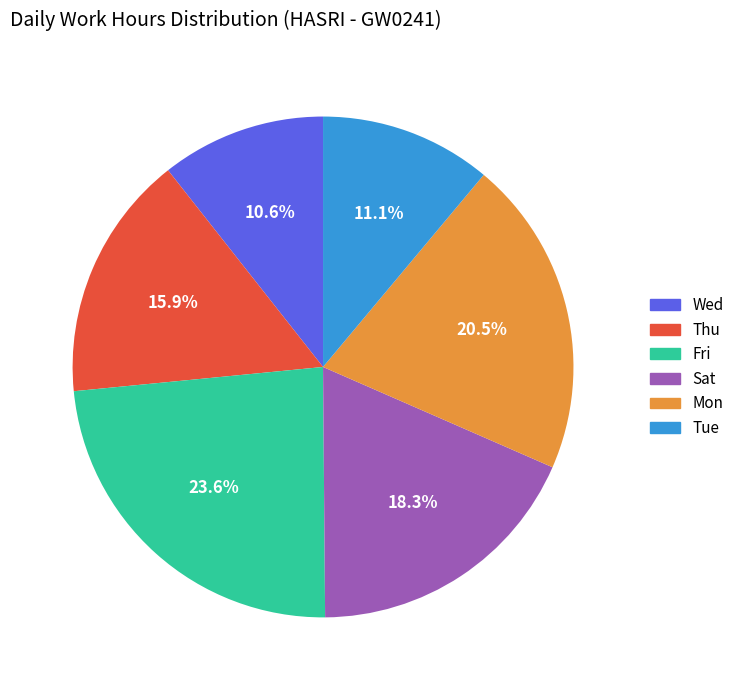

Is there any slice that represents more than half of the pie?

No